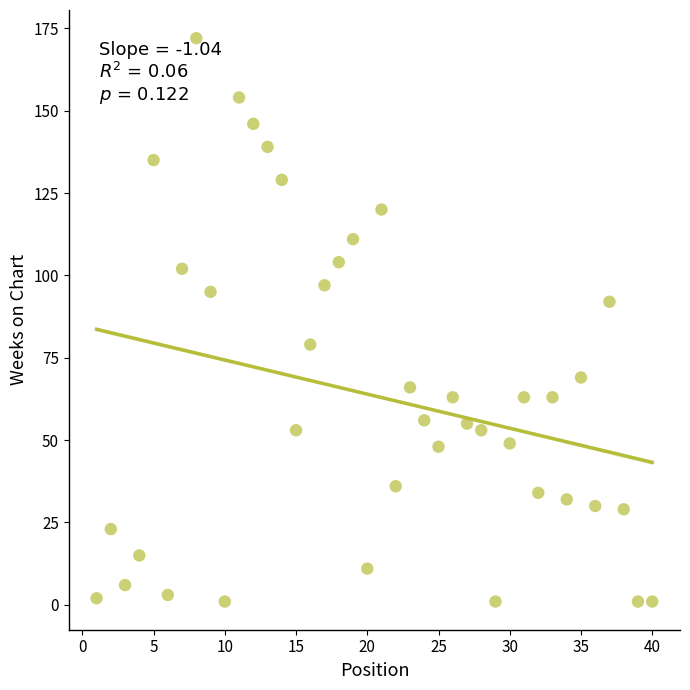

What is the range of Y values (max minus min)?

171